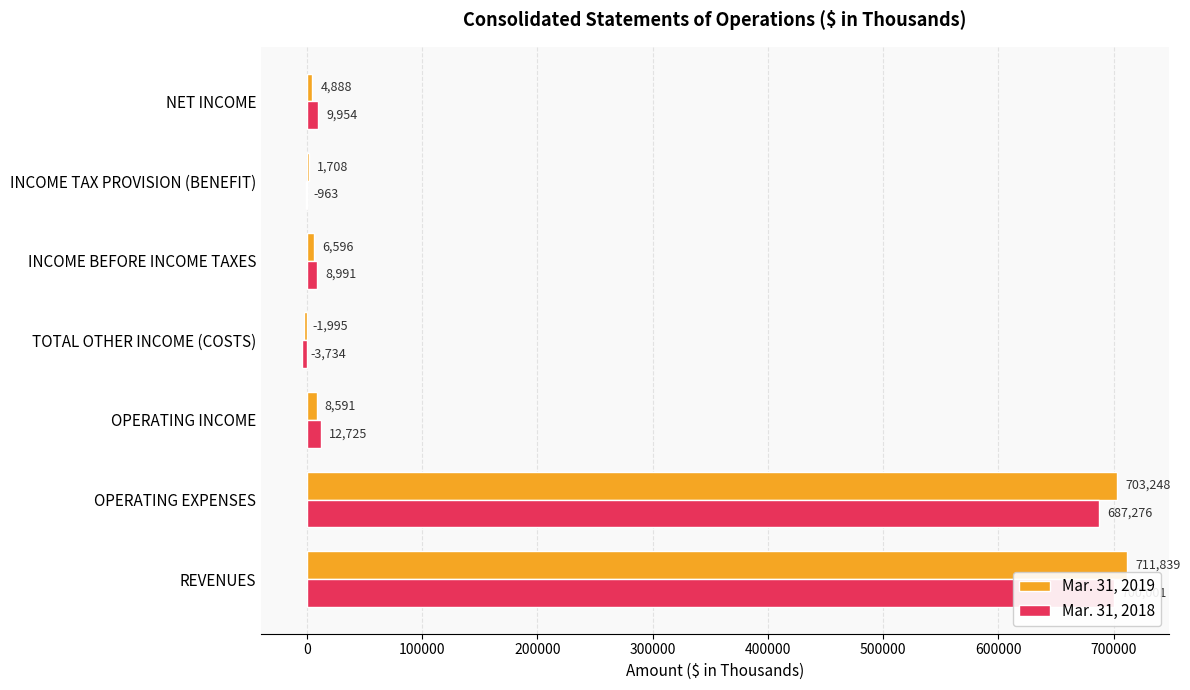

What position from the right is OPERATING EXPENSES?

6